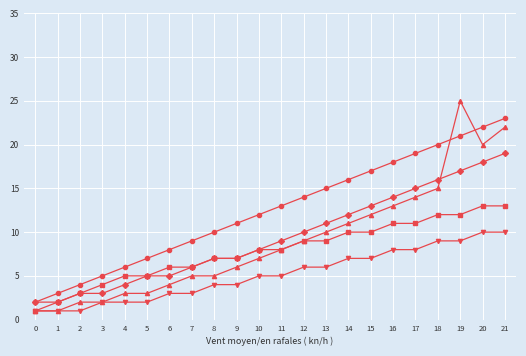

At which category is the sum across all series the highest?

21